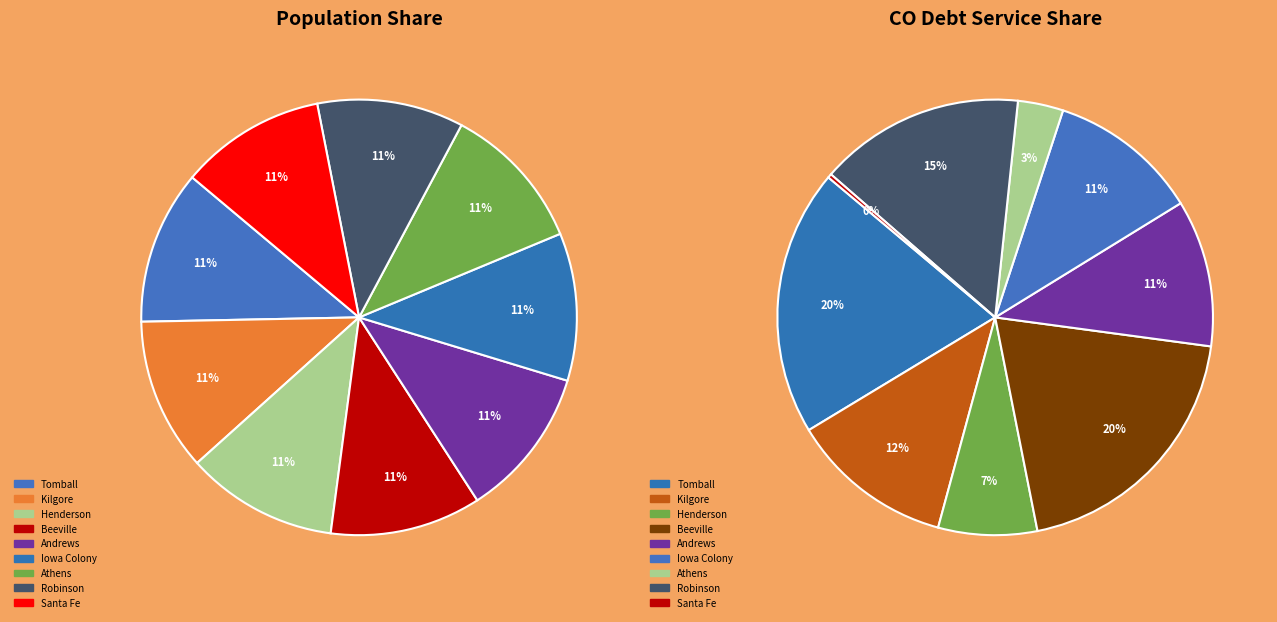

Which slice is the smallest?

Santa Fe